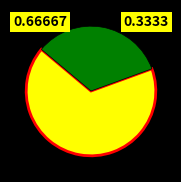

Does any single category account for the majority?

Yes